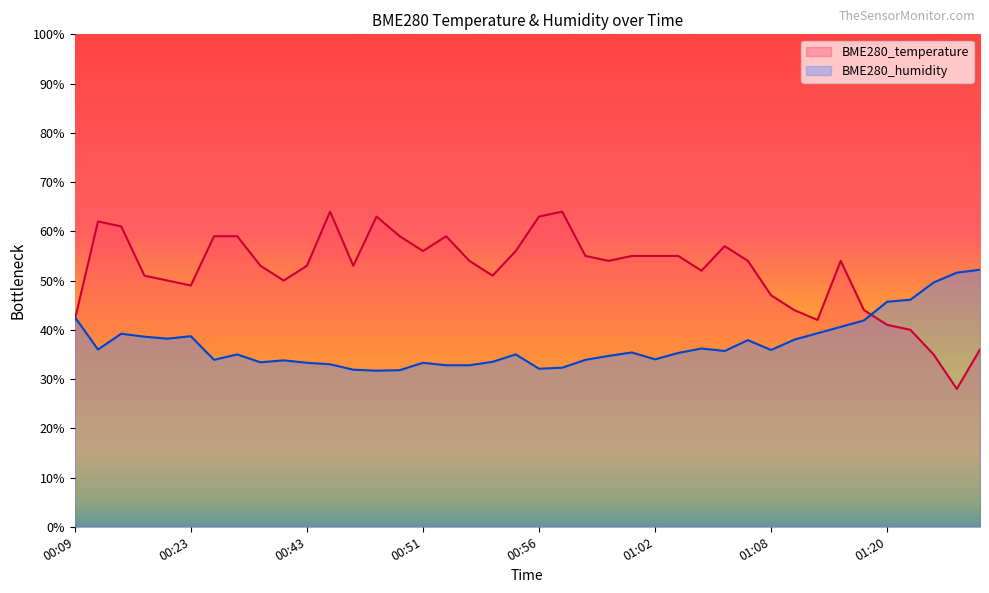

Between which two adjacent categories do BME280_temperature and BME280_humidity first intersect?

00:09 and 00:16